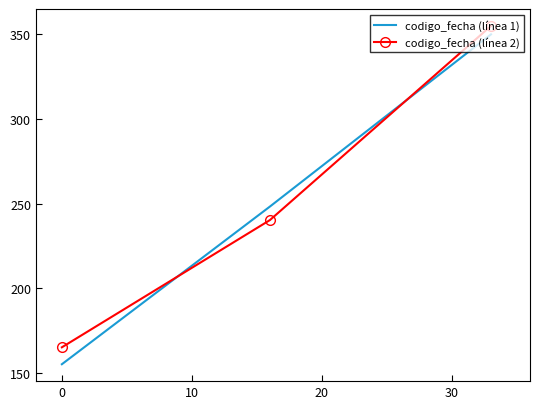

Which series has the widest spread of values?

codigo_fecha (línea 1)